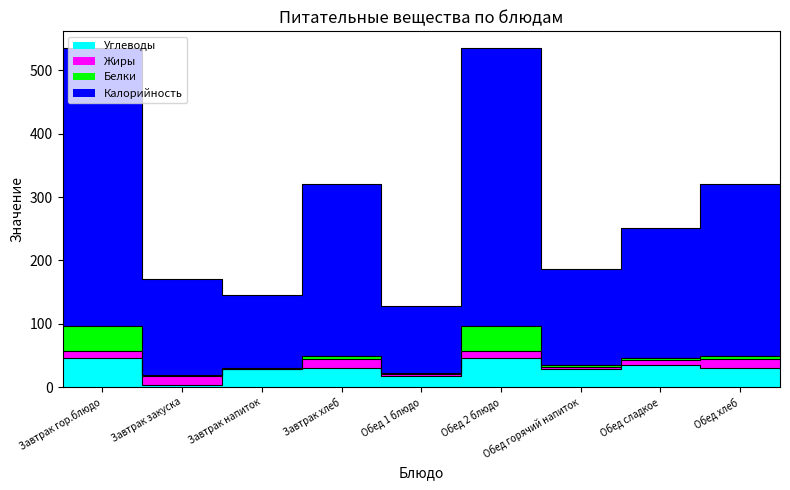

At how many categories does at least one series exceed 51?

9